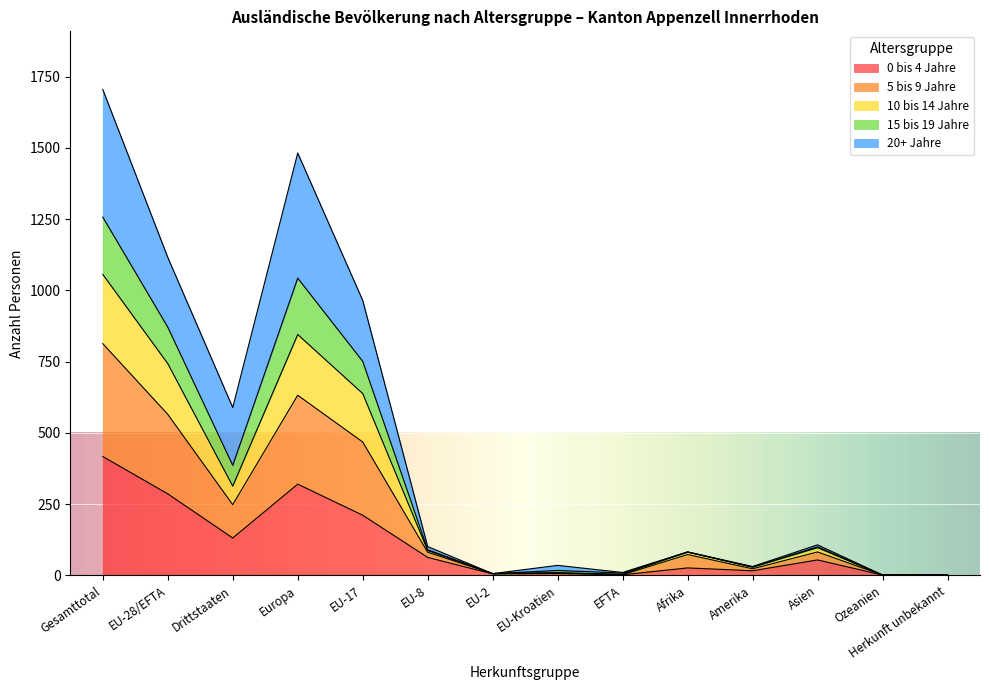

The value of 0 bis 4 Jahre at EU-28/EFTA is 286. True or false?

True